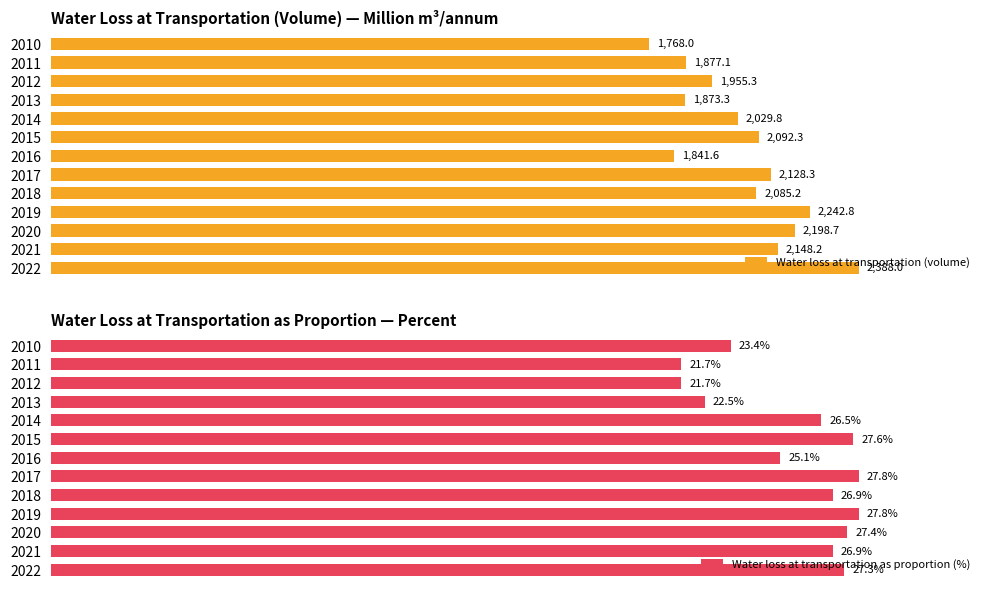

Are the bars grouped side by side (vs. stacked)?

Yes